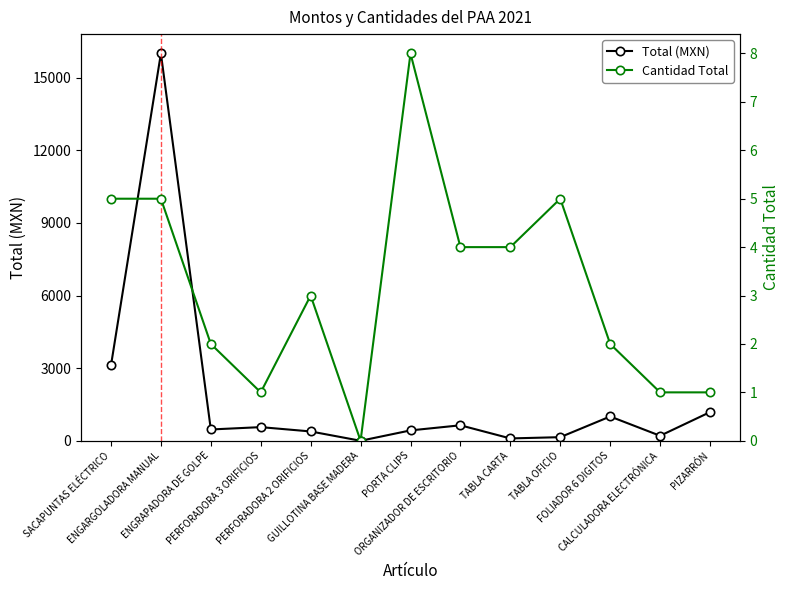

What is the label of the 2nd point from the right?

CALCULADORA ELECTRÓNICA